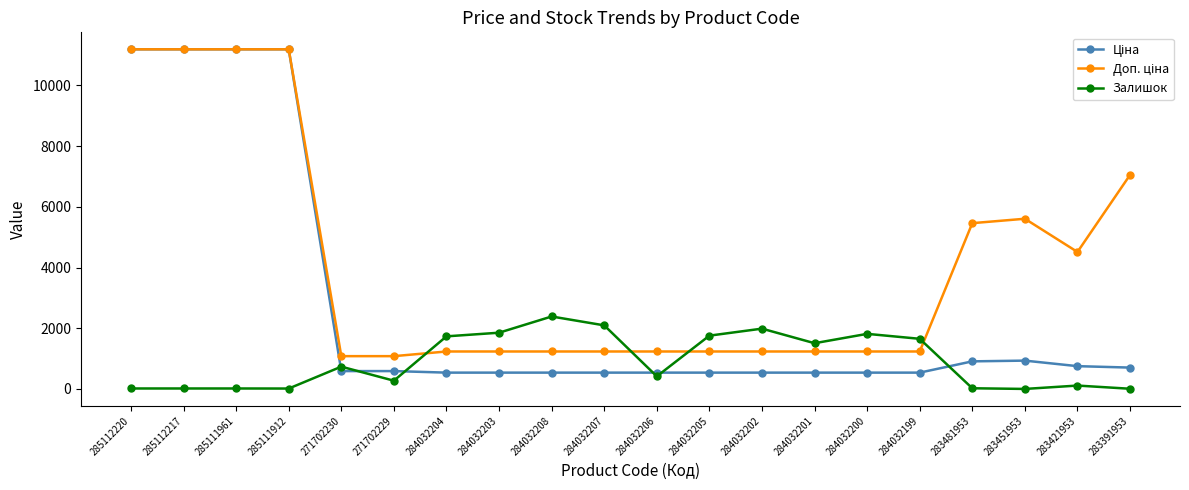

True or false: Залишок has more than 0 points higher than both neighbors.

True